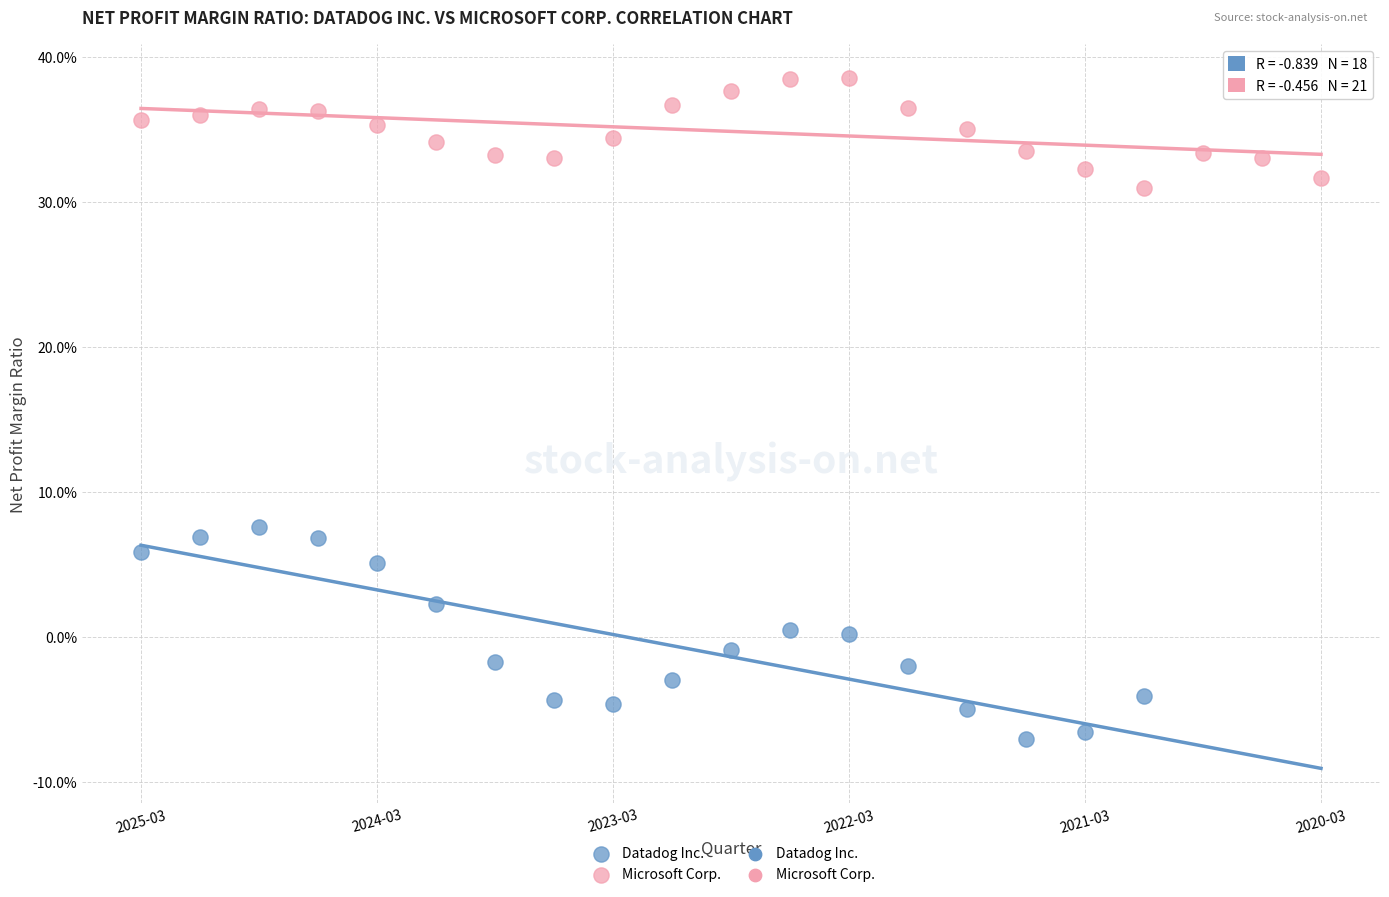

Which series reaches the minimum Y coordinate?

Datadog Inc.